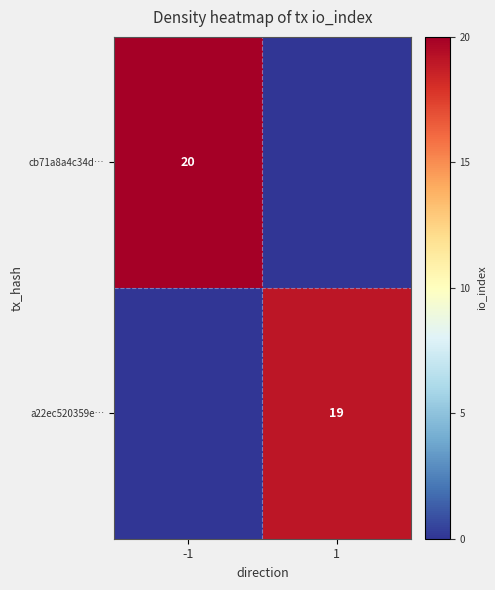

The cb71a8a4c34d… series shows 20 at -1. True or false?

True